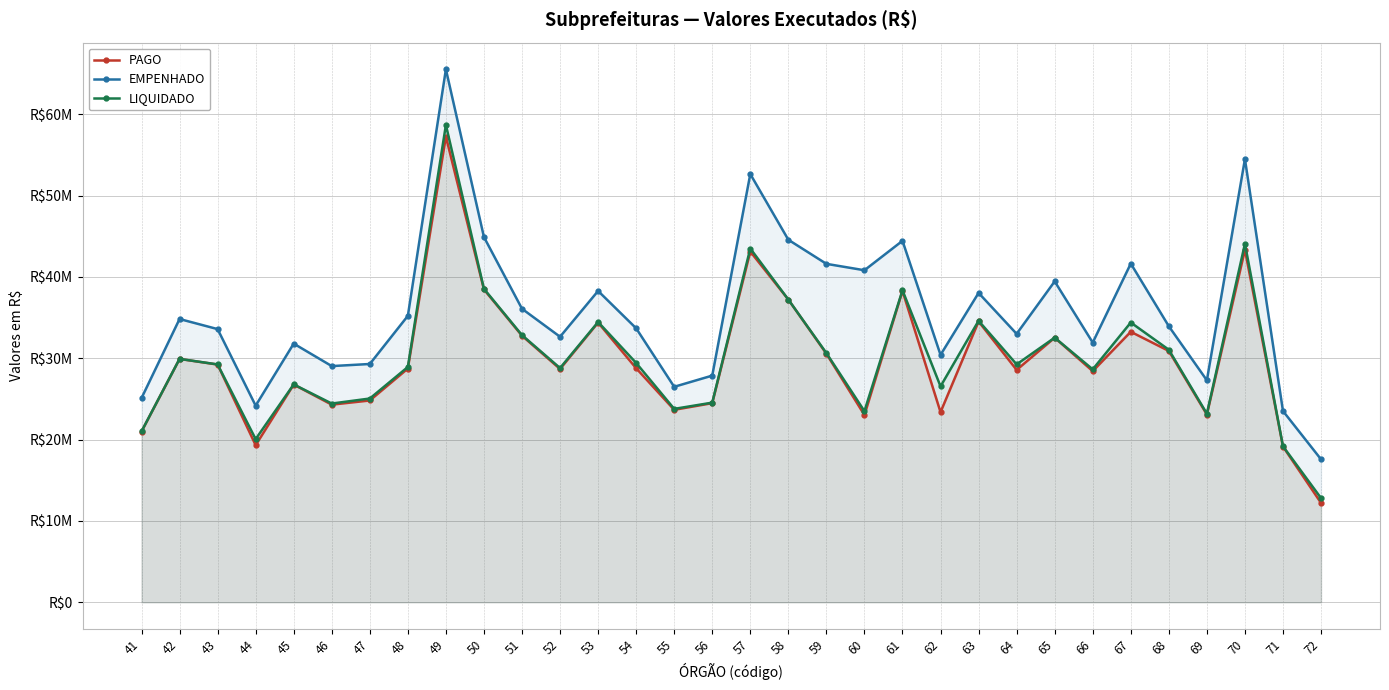

What is the average value of the EMPENHADO series?

35743578.2